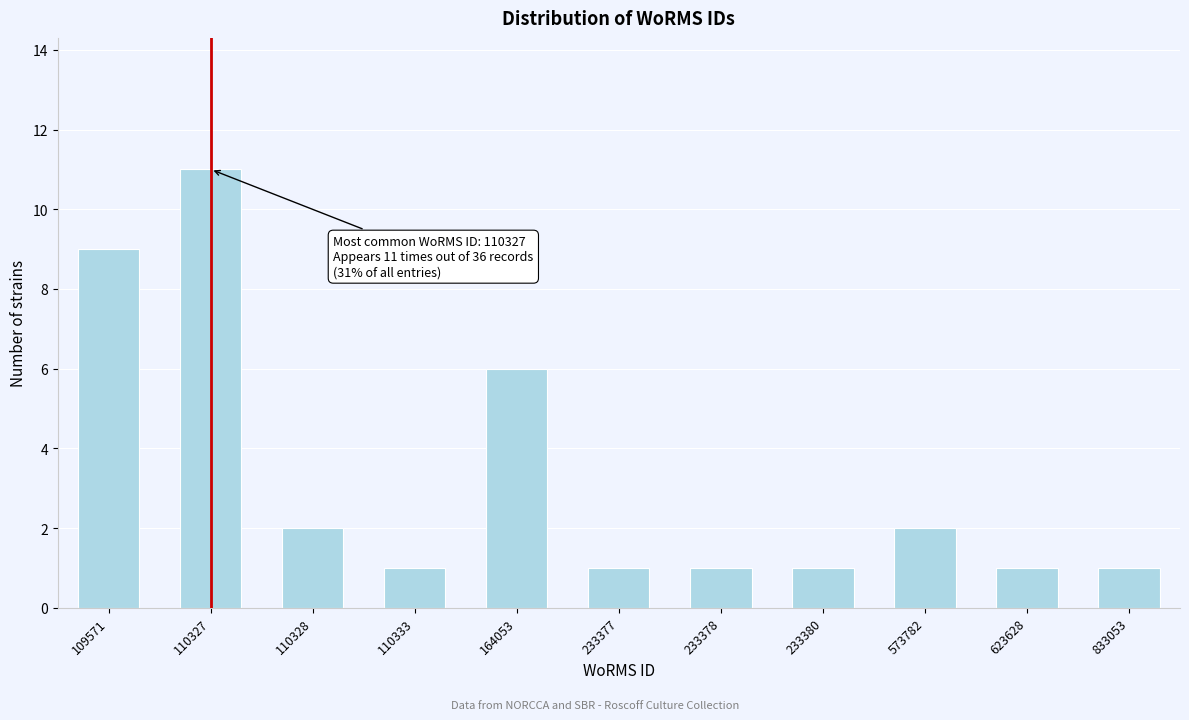

Reading left to right, what are all the values shown in this chart?

9	11	2	1	6	1	1	1	2	1	1